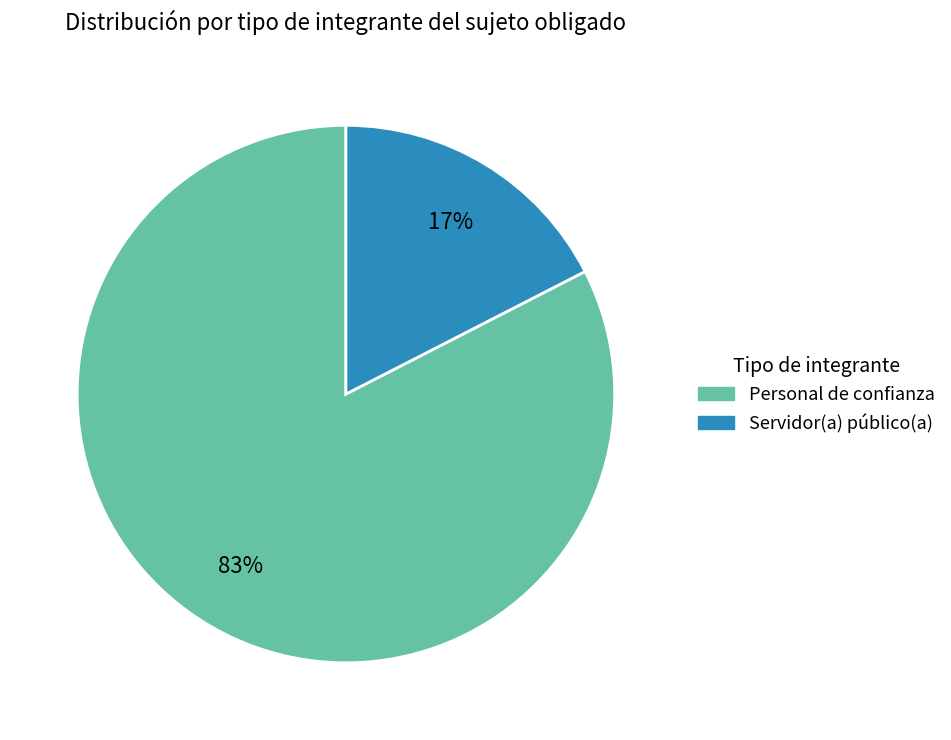

To the nearest percent, what is the average slice percentage?

50%